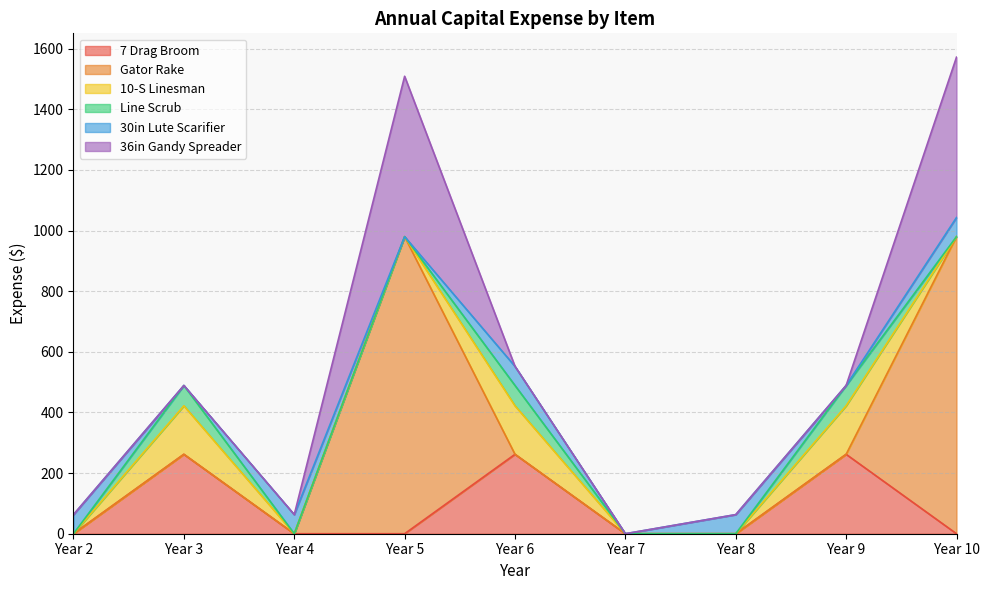

True or false: 7 Drag Broom and 10-S Linesman intersect in this chart.

False